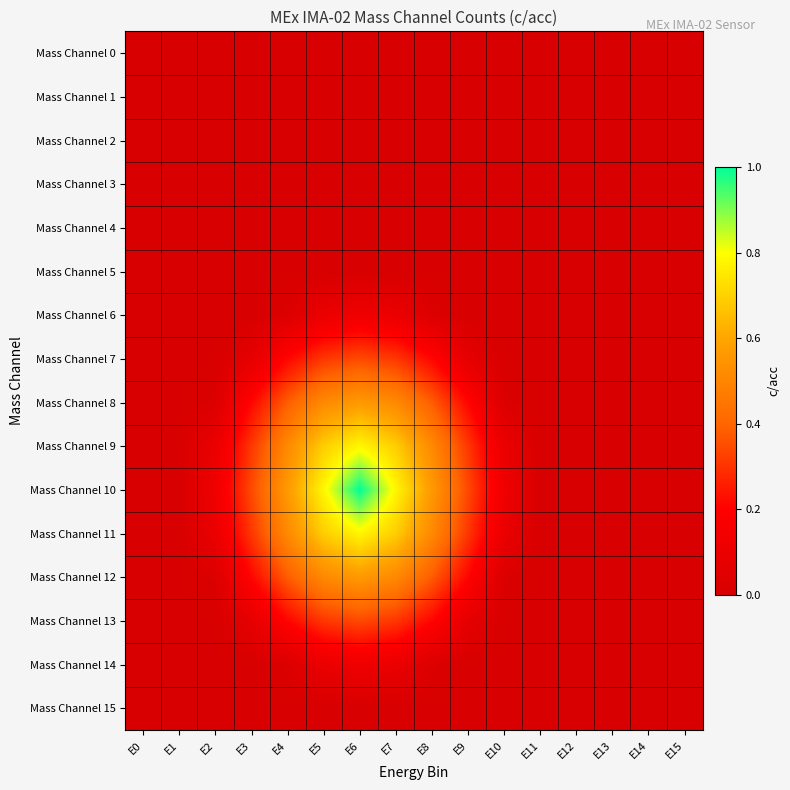

Which series has the largest range (max minus min)?

Mass Channel 10